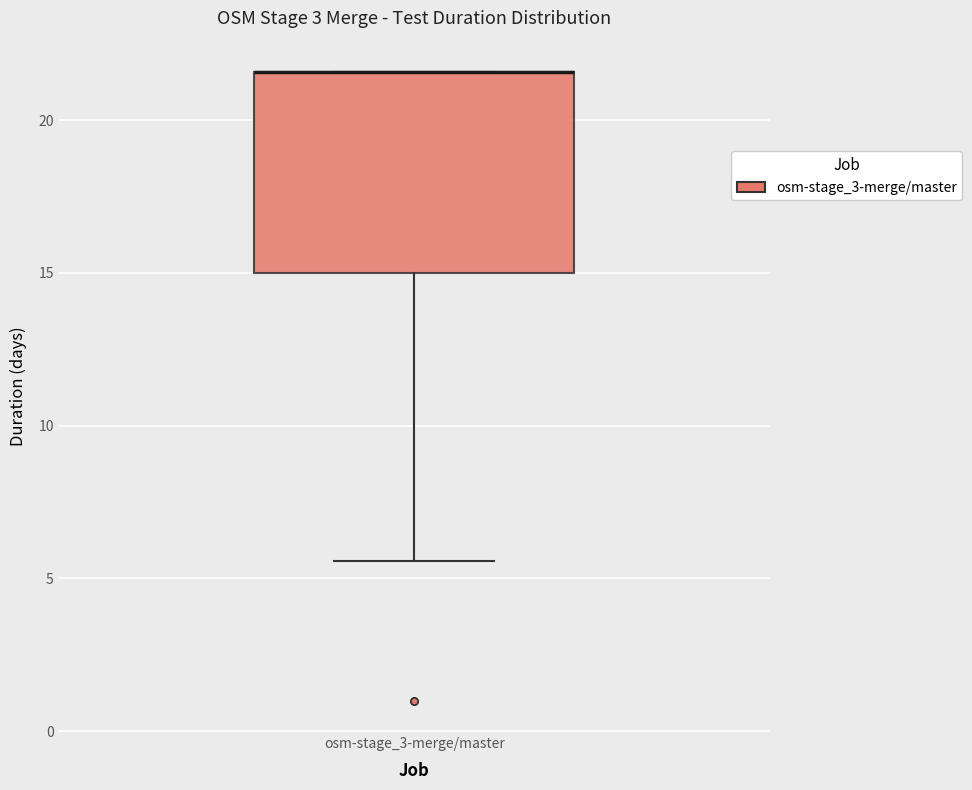

Where is the upper edge of the box for osm-stage_3-merge/master on the y-axis? The values are not printed on the chart, so give them approximately, as read against the axis.

21.5